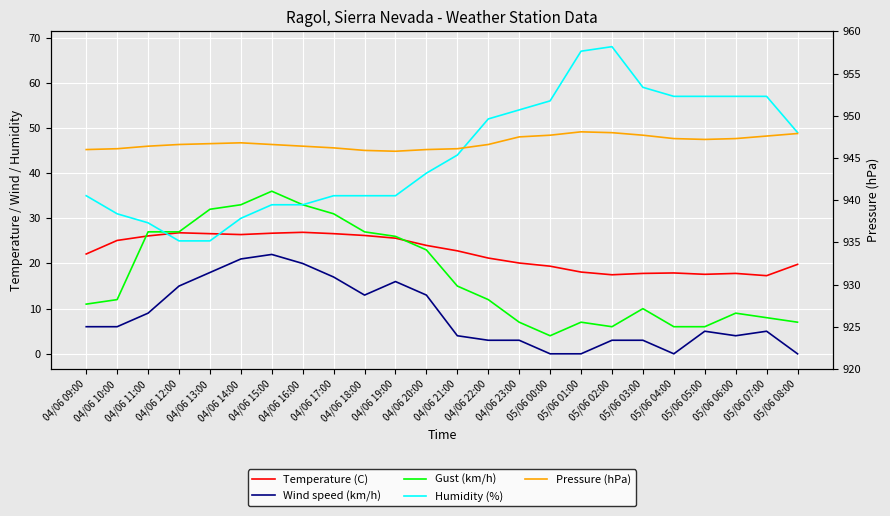

What are all the series names shown in the legend?

Temperature (C), Wind speed (km/h), Gust (km/h), Humidity (%), Pressure (hPa)